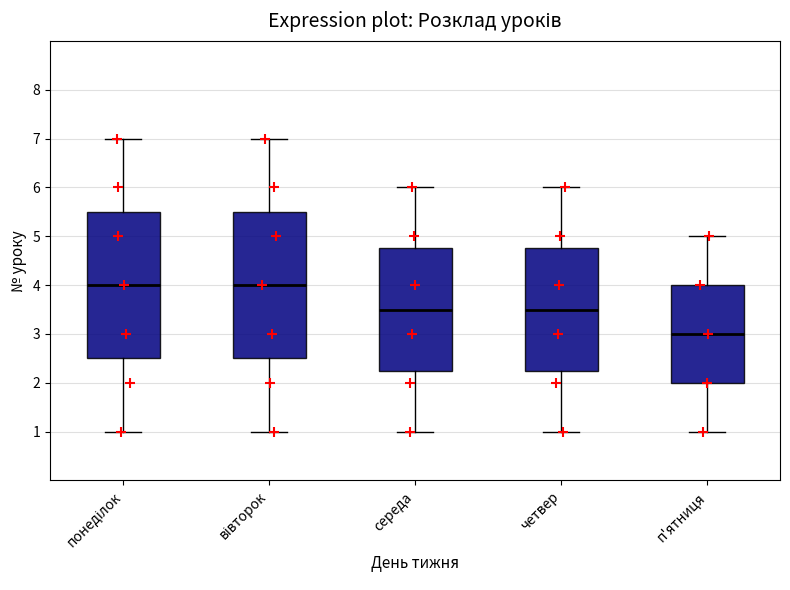

Reading left to right, read every box against the y-axis: the position of its median line, the range the box covers, and the ends of its whiskers. The values are not printed on the chart, so give them approximately, as read against the axis.

понеділок: median 4.0, box 2.5 to 5.5, whiskers 1.0 to 7.0
вівторок: median 4.0, box 2.5 to 5.5, whiskers 1.0 to 7.0
середа: median 3.5, box 2.3 to 4.8, whiskers 1.0 to 6.0
четвер: median 3.5, box 2.3 to 4.8, whiskers 1.0 to 6.0
п'ятниця: median 3.0, box 2.0 to 4.0, whiskers 1.0 to 5.0